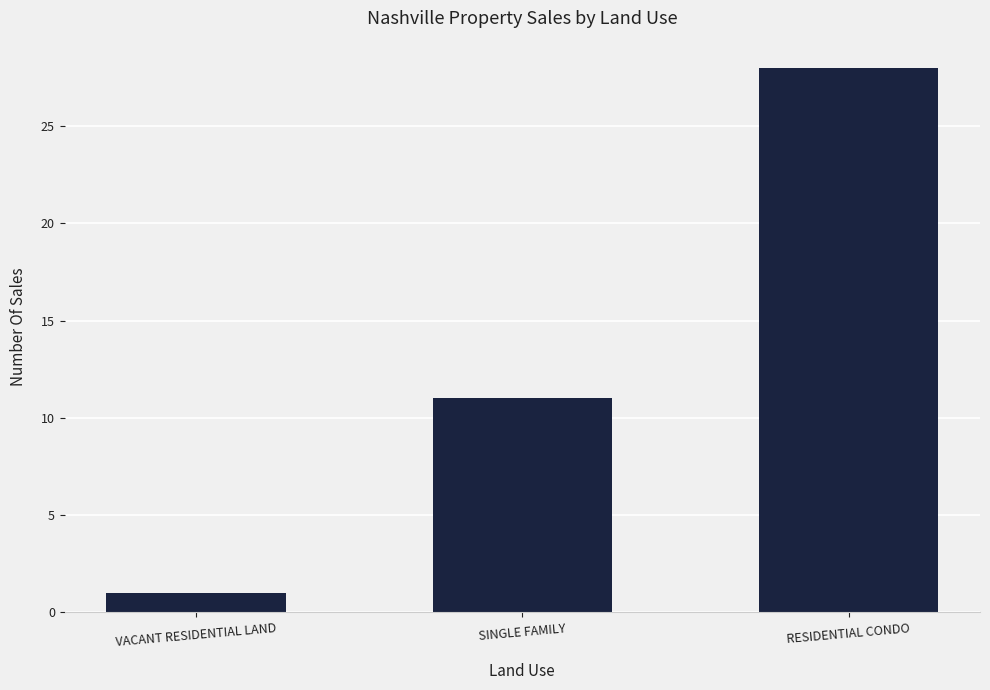

Rank the categories by value from lowest to highest.

VACANT RESIDENTIAL LAND, SINGLE FAMILY, RESIDENTIAL CONDO